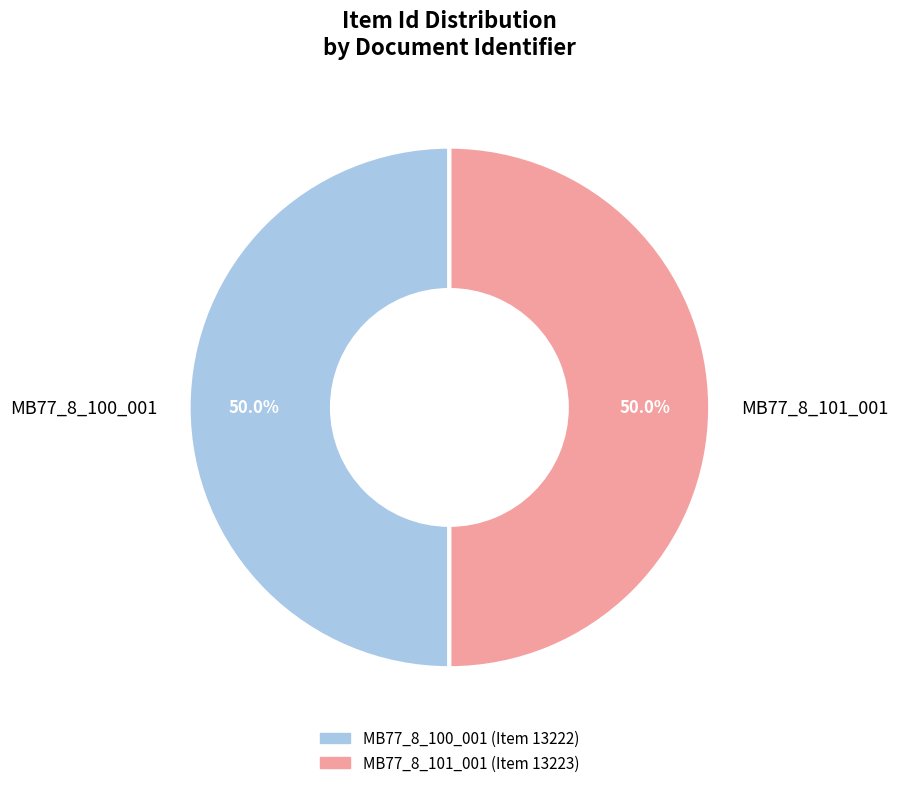

Approximately how many times larger is the value at MB77_8_100_001 compared to MB77_8_101_001?

1.0